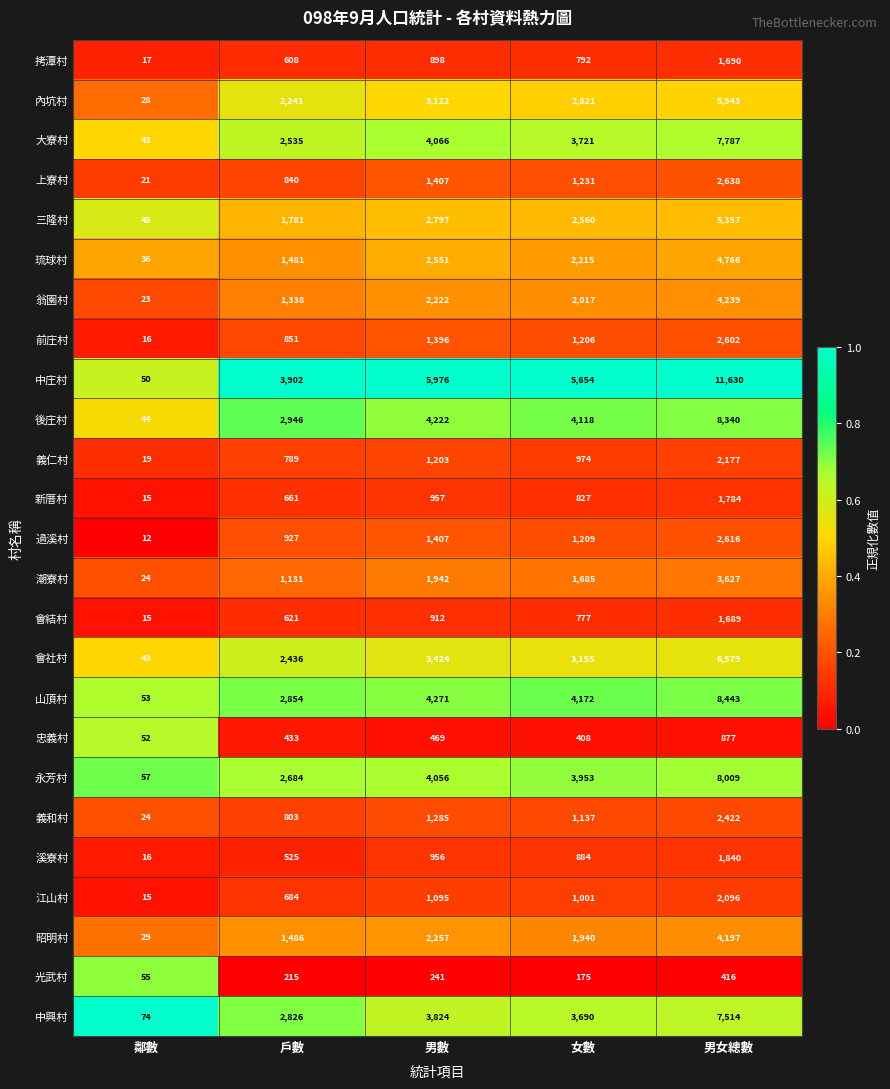

At which category does the chart reach its peak across all series?

男女總數